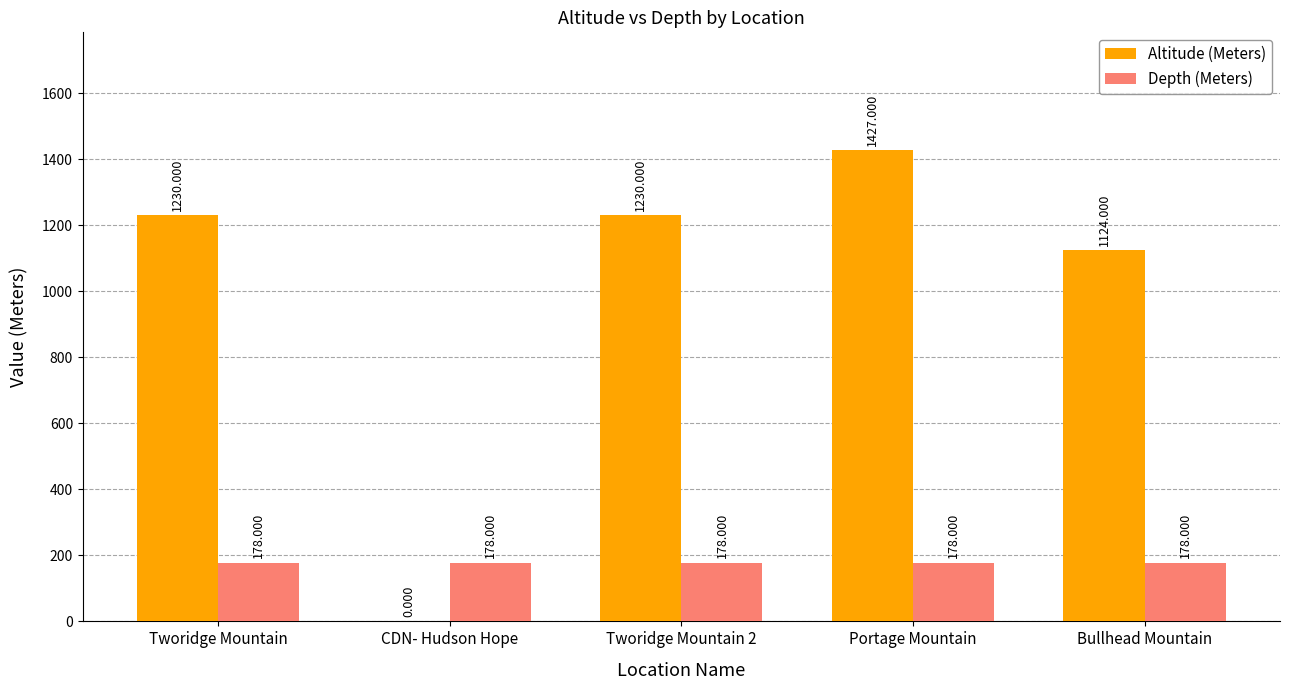

How many categories are shown in the chart?

5